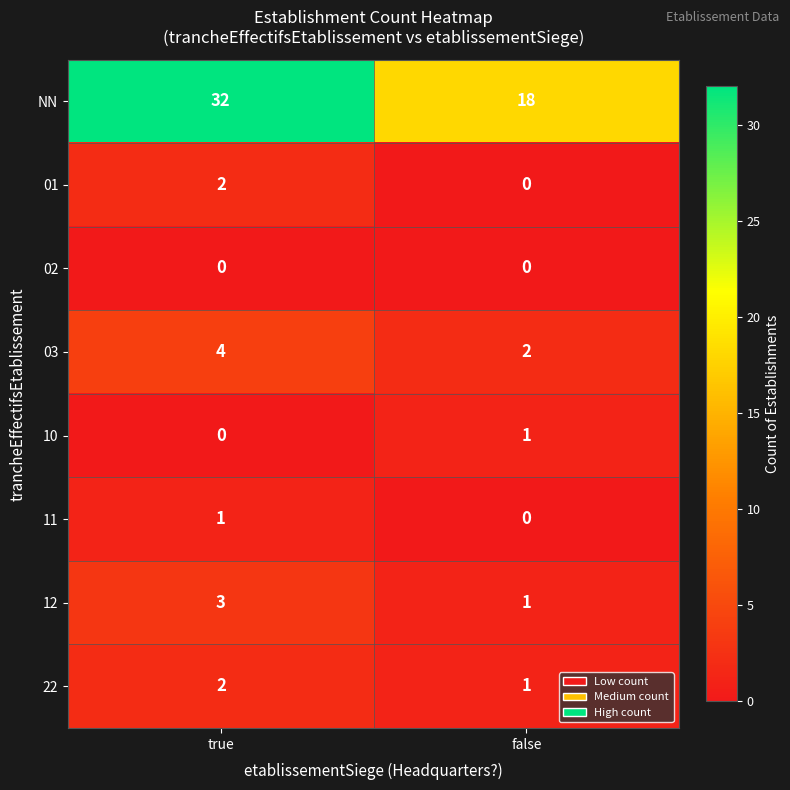

Where is 22 nearest to the value 1?

false